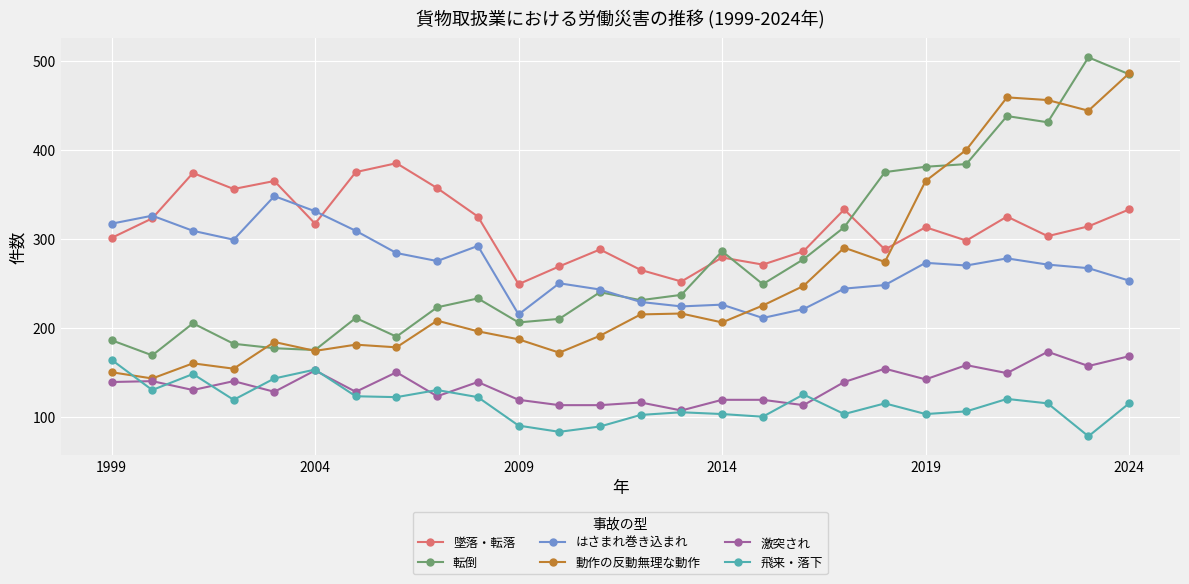

What is the highest value of the 飛来・落下 series?

164